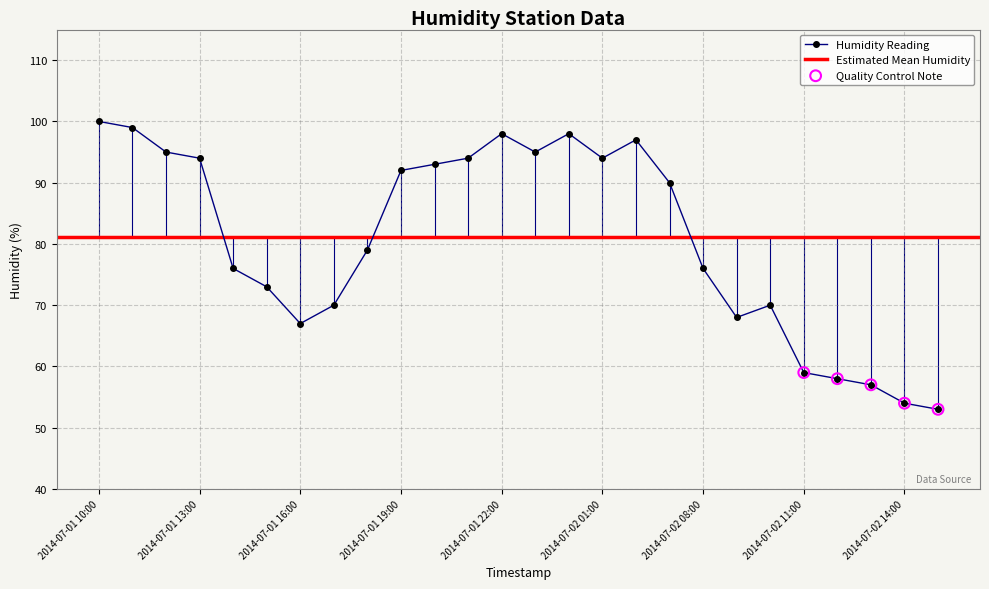

What is the change in value from 2014-07-01 10:00 to 2014-07-01 14:00?

-24